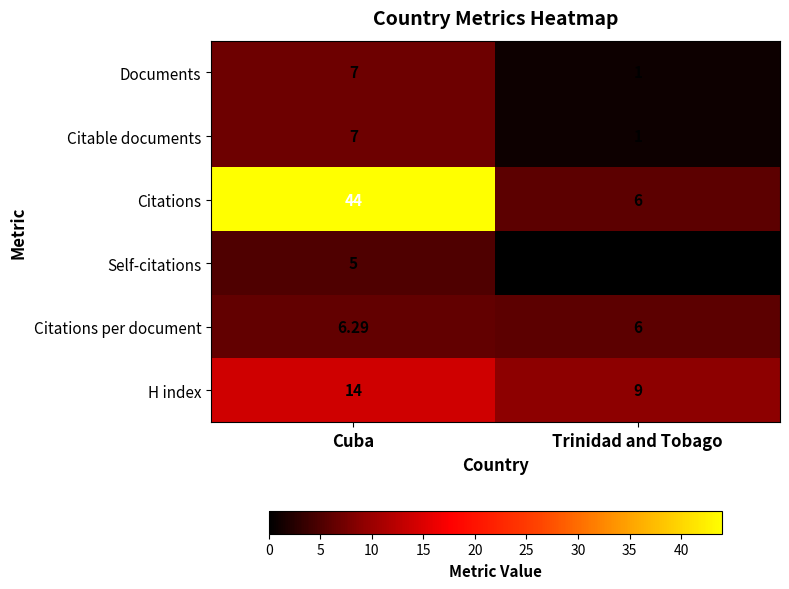

Which category has the highest value across all series?

Cuba